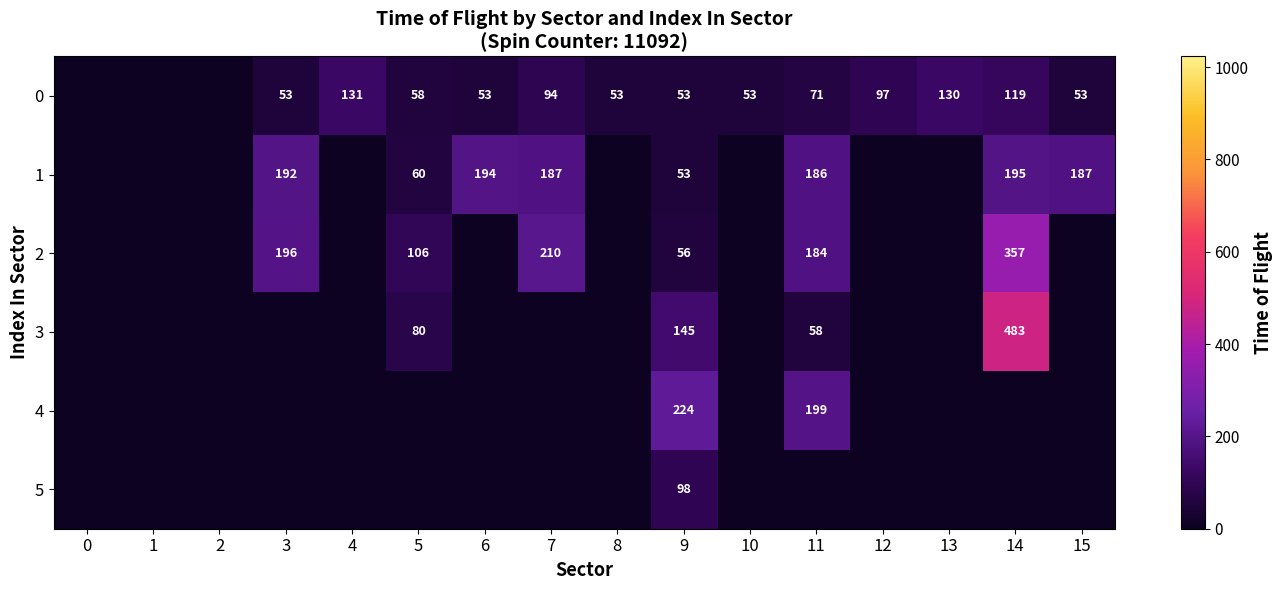

The 0 series shows 123 at 11. True or false?

False